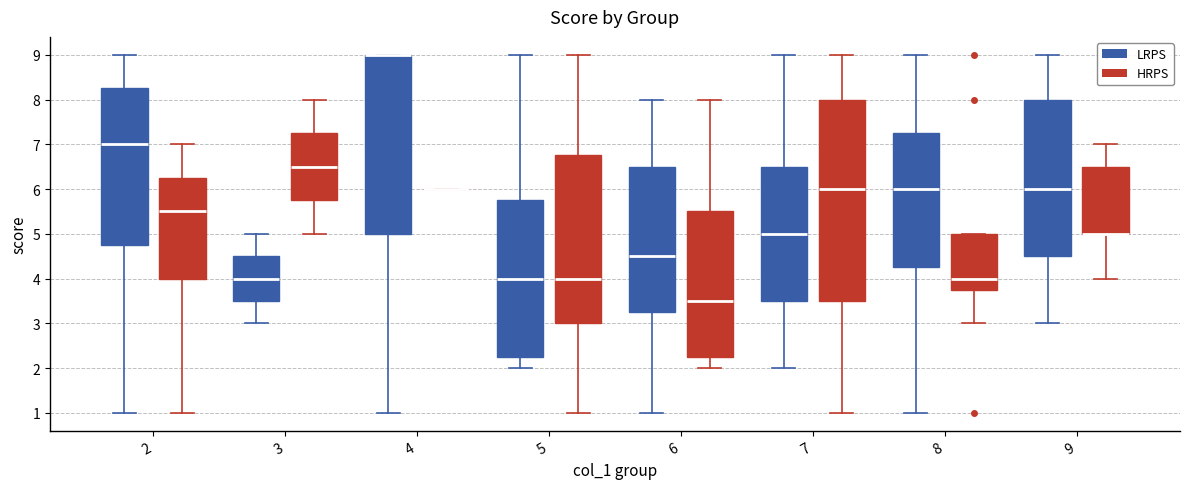

Reading left to right, read every box against the y-axis: the position of its median line, the range the box covers, and the ends of its whiskers. The values are not printed on the chart, so give them approximately, as read against the axis.

2 (LRPS): median 7.0, box 4.8 to 8.3, whiskers 1.0 to 9.0
2 (HRPS): median 5.5, box 4.0 to 6.3, whiskers 1.0 to 7.0
3 (LRPS): median 4.0, box 3.5 to 4.5, whiskers 3.0 to 5.0
3 (HRPS): median 6.5, box 5.8 to 7.3, whiskers 5.0 to 8.0
4 (LRPS): median 9.0 (drawn on the box's upper edge), box 5.0 to 9.0, whiskers 1.0 to 9.0
4 (HRPS): box collapsed to a line at 6.0, whiskers 6.0 to 6.0
5 (LRPS): median 4.0, box 2.3 to 5.8, whiskers 2.0 to 9.0
5 (HRPS): median 4.0, box 3.0 to 6.8, whiskers 1.0 to 9.0
6 (LRPS): median 4.5, box 3.3 to 6.5, whiskers 1.0 to 8.0
6 (HRPS): median 3.5, box 2.3 to 5.5, whiskers 2.0 to 8.0
7 (LRPS): median 5.0, box 3.5 to 6.5, whiskers 2.0 to 9.0
7 (HRPS): median 6.0, box 3.5 to 8.0, whiskers 1.0 to 9.0
8 (LRPS): median 6.0, box 4.3 to 7.3, whiskers 1.0 to 9.0
8 (HRPS): median 4.0, box 3.8 to 5.0, whiskers 3.0 to 5.0
9 (LRPS): median 6.0, box 4.5 to 8.0, whiskers 3.0 to 9.0
9 (HRPS): median 5.0 (drawn on the box's lower edge), box 5.0 to 6.5, whiskers 4.0 to 7.0